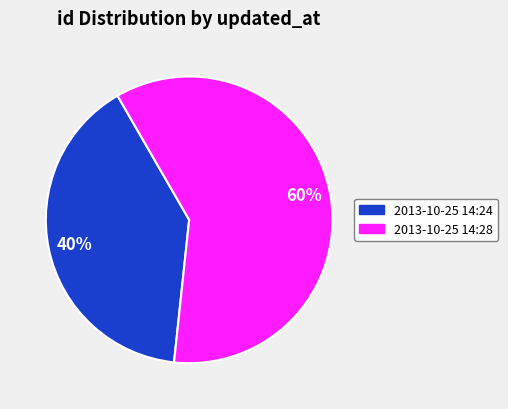

Is there a majority slice in this chart?

Yes